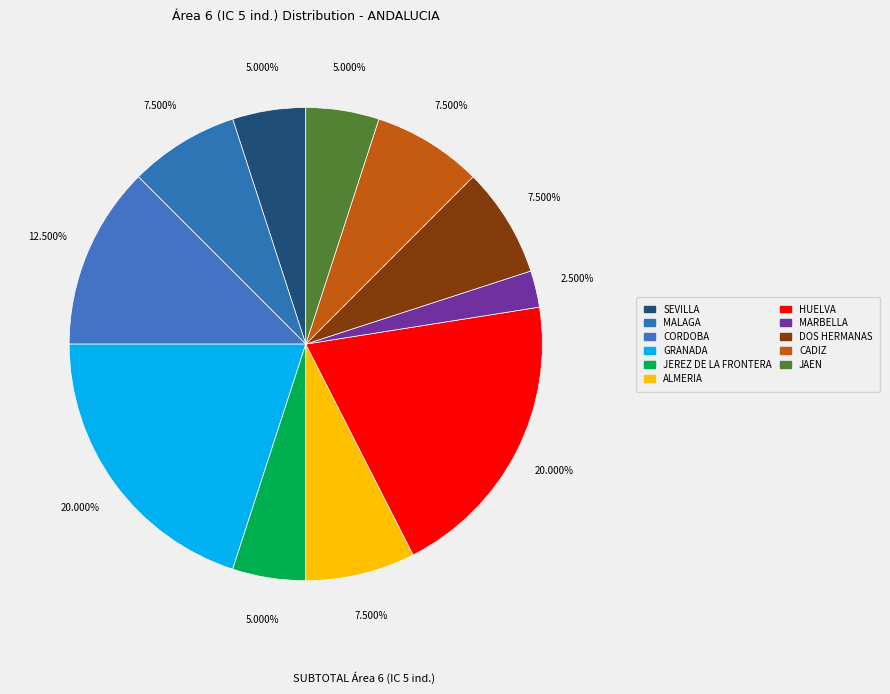

How many slices are in this pie chart?

11